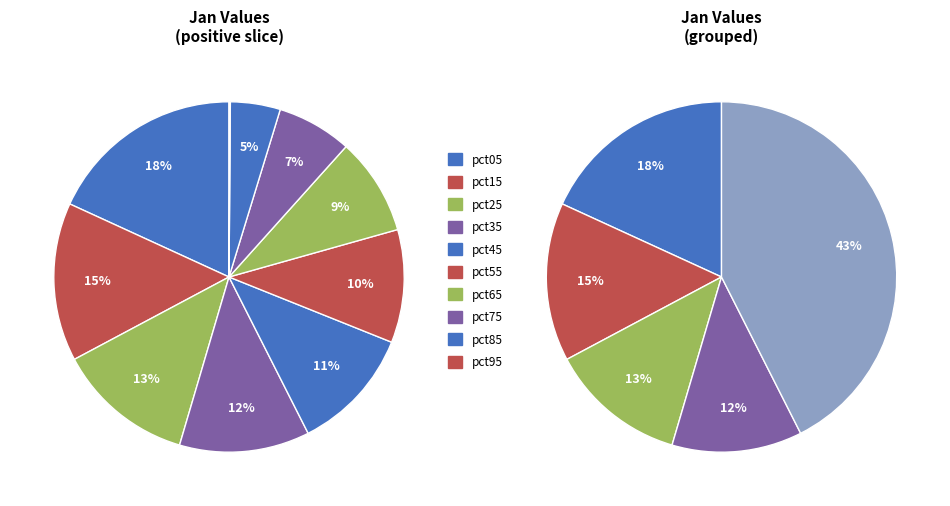

Do pct95 and pct55 together represent more than half of the pie?

No